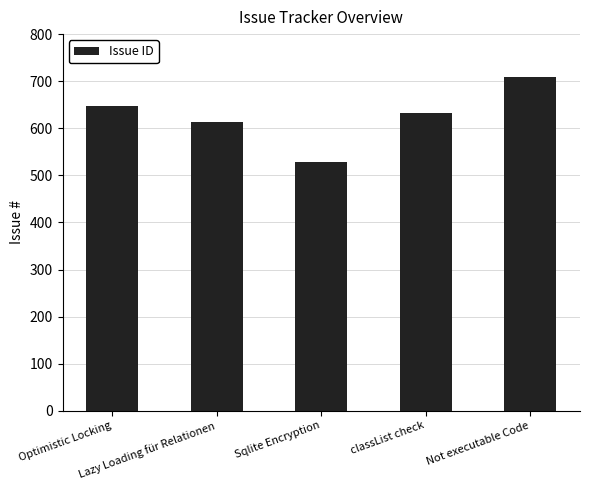

What is the greatest value displayed?

708